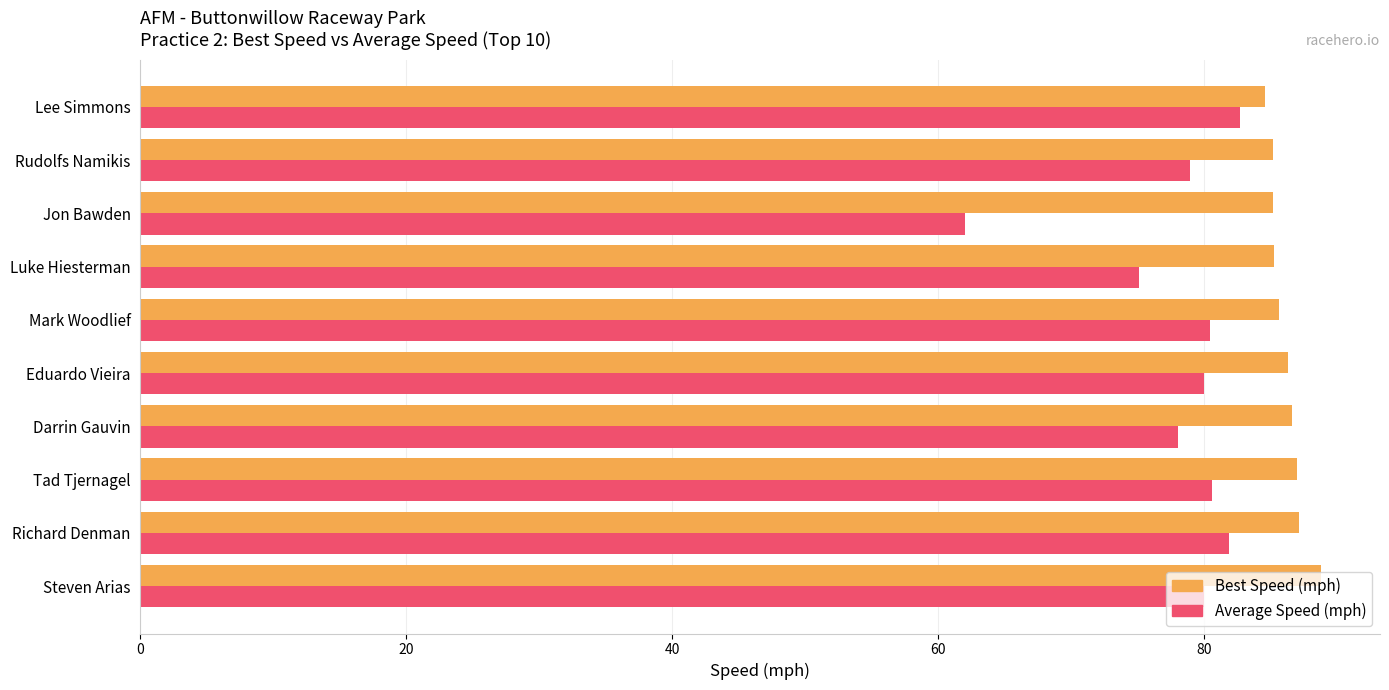

List the series in order of their overall mean, lowest first.

Average Speed (mph), Best Speed (mph)